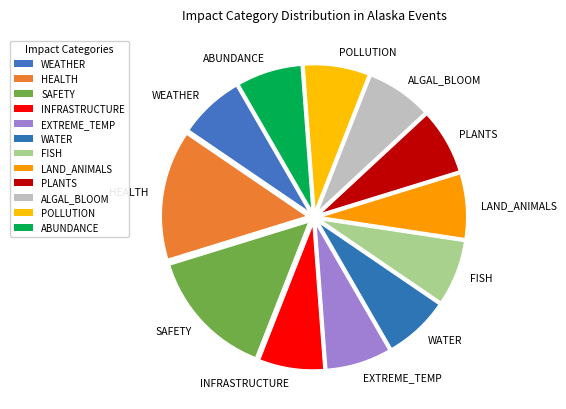

Combined, do EXTREME_TEMP and WATER account for over 50%?

No